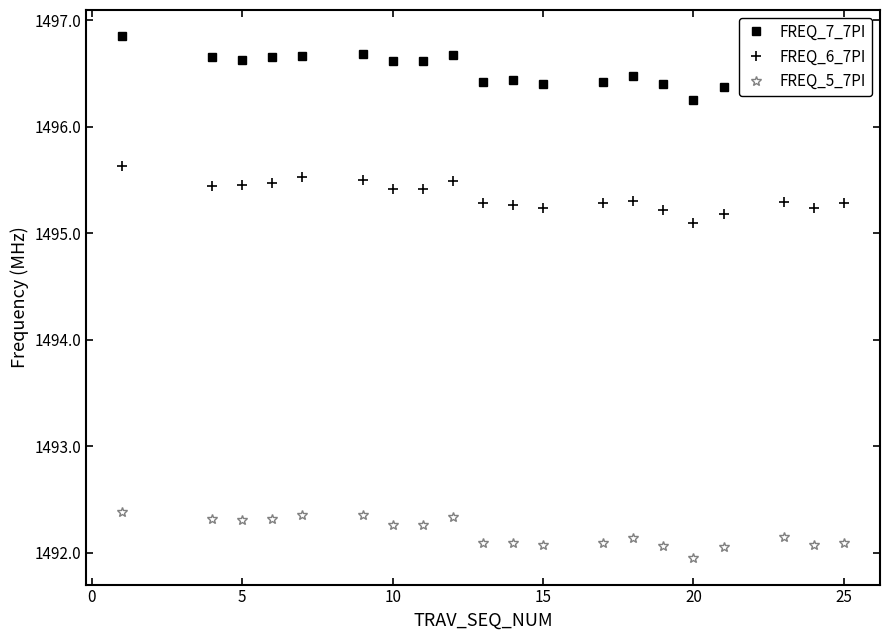

True or false: FREQ_5_7PI and FREQ_7_7PI intersect in this chart.

False